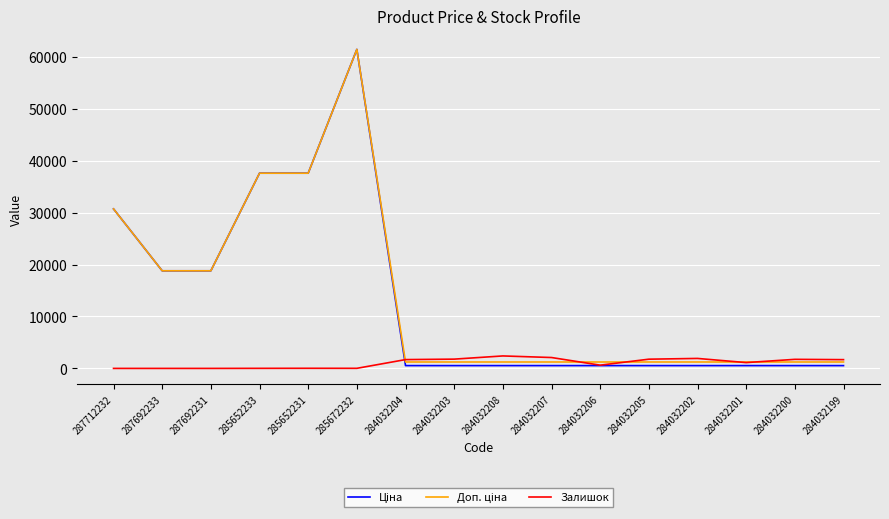

The Залишок series shows 0.0 at 287692231. True or false?

True